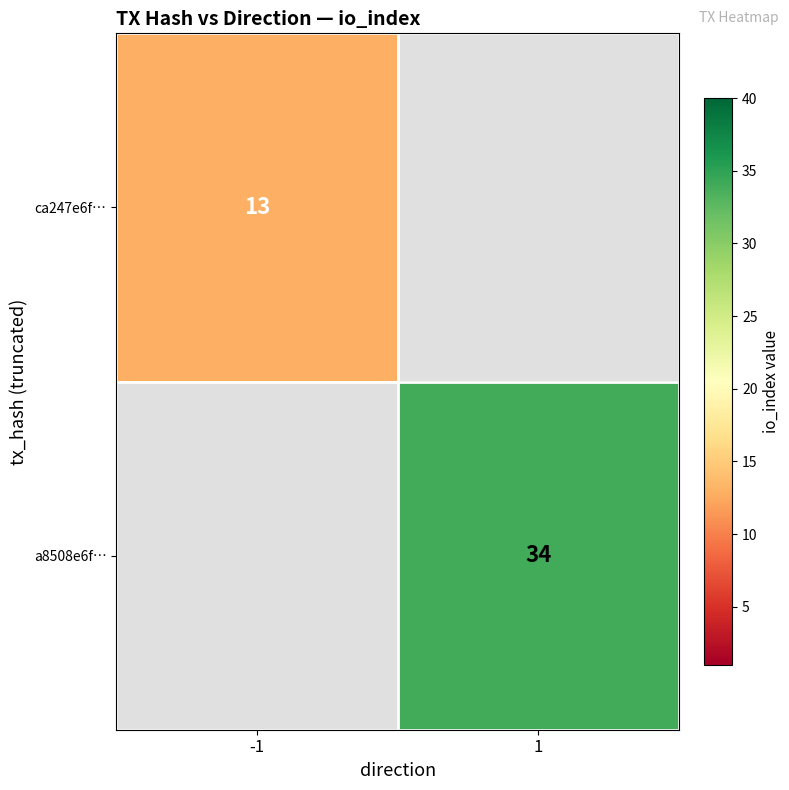

The value of ca247e6f… at -1 is 13. True or false?

True